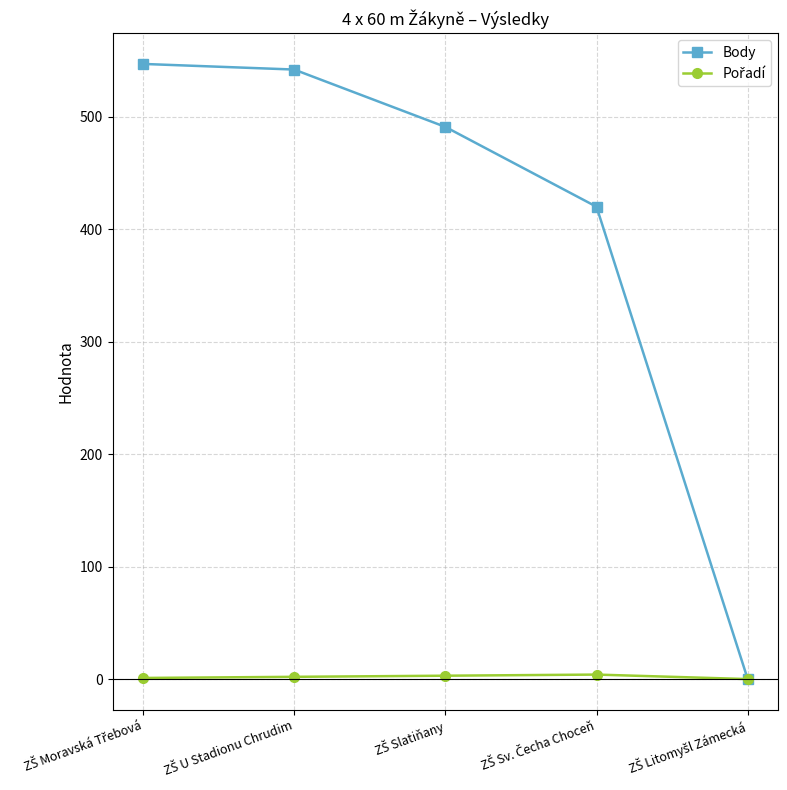

What is the maximum value for Body?

547